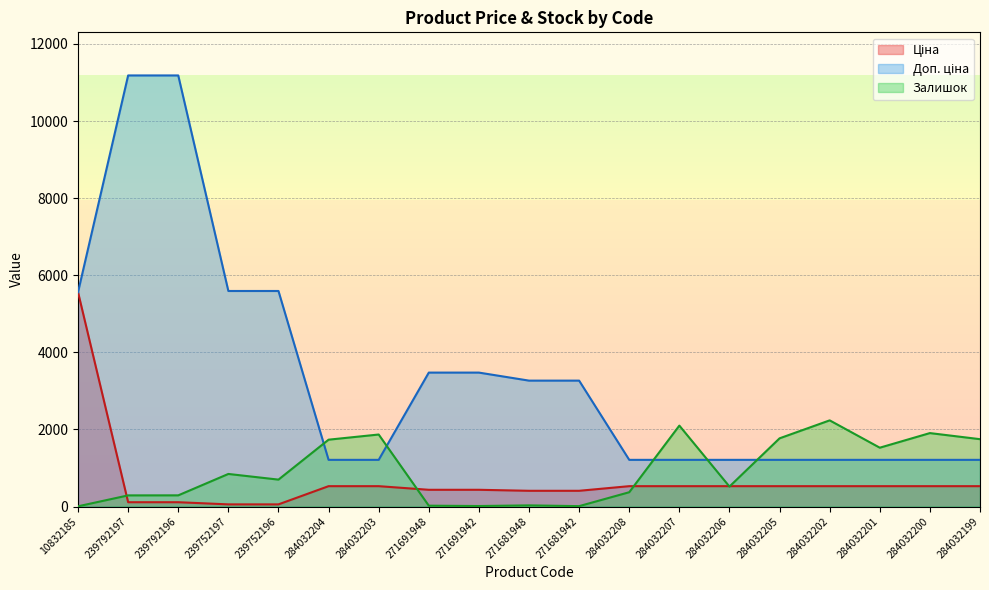

Reading left to right, what are all the values shown in this chart?

Ціна: 10832185=5560.3	239792197=111.8	239792196=111.8	239752197=55.9	239752196=55.9	284032204=528.2	284032203=528.2	271691948=434.3	271691942=434.3	271681948=408.2	271681942=408.2	284032208=528.2	284032207=528.2	284032206=528.2	284032205=528.2	284032202=528.2	284032201=528.2	284032200=528.2	284032199=528.2
Доп. ціна: 10832185=5560.3	239792197=11182.0	239792196=11182.0	239752197=5591.0	239752196=5591.0	284032204=1210.7	284032203=1210.7	271691948=3474.1	271691942=3474.1	271681948=3265.8	271681942=3265.8	284032208=1210.7	284032207=1210.7	284032206=1210.7	284032205=1210.7	284032202=1210.7	284032201=1210.7	284032200=1210.7	284032199=1210.7
Залишок: 10832185=6.0	239792197=289.0	239792196=290.0	239752197=845.0	239752196=698.0	284032204=1734.0	284032203=1868.0	271691948=22.0	271691942=13.0	271681948=30.0	271681942=10.0	284032208=371.0	284032207=2099.0	284032206=518.0	284032205=1769.0	284032202=2235.0	284032201=1526.0	284032200=1905.0	284032199=1747.0